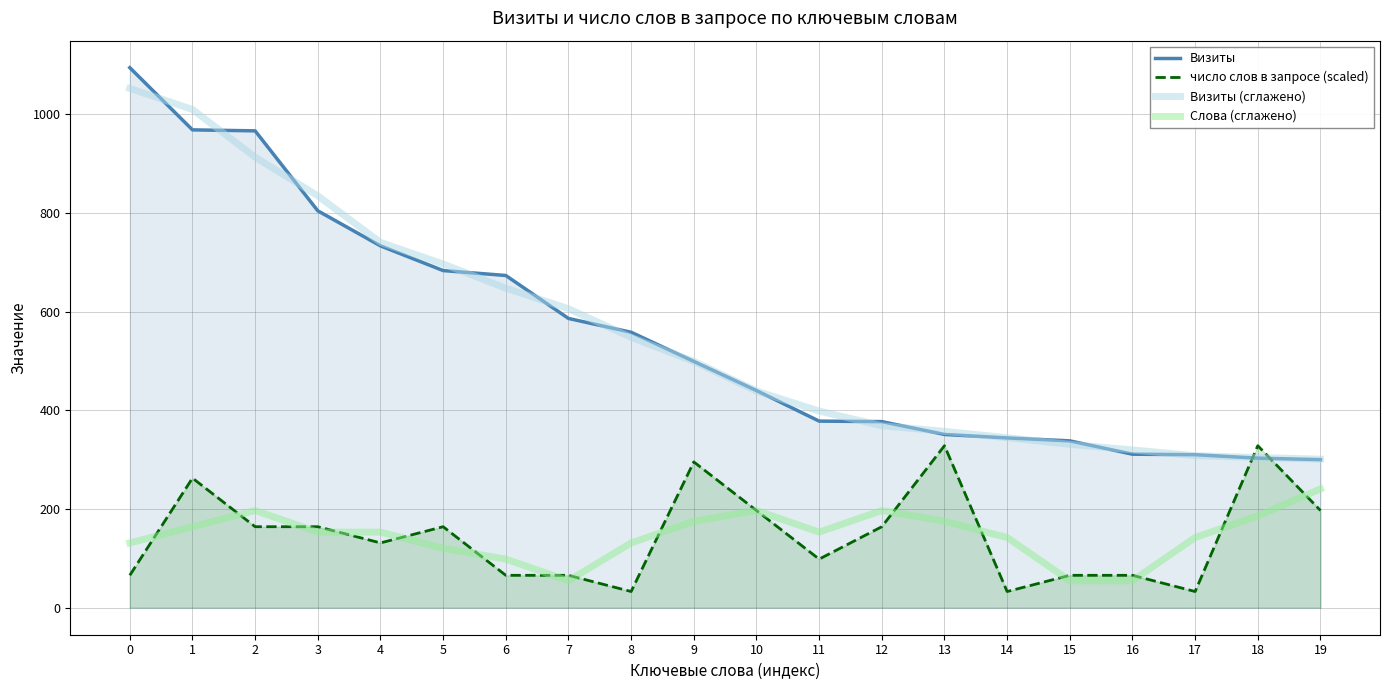

What are all the series names shown in the legend?

Визиты, число слов в запросе (scaled), Визиты (сглажено), Слова (сглажено)